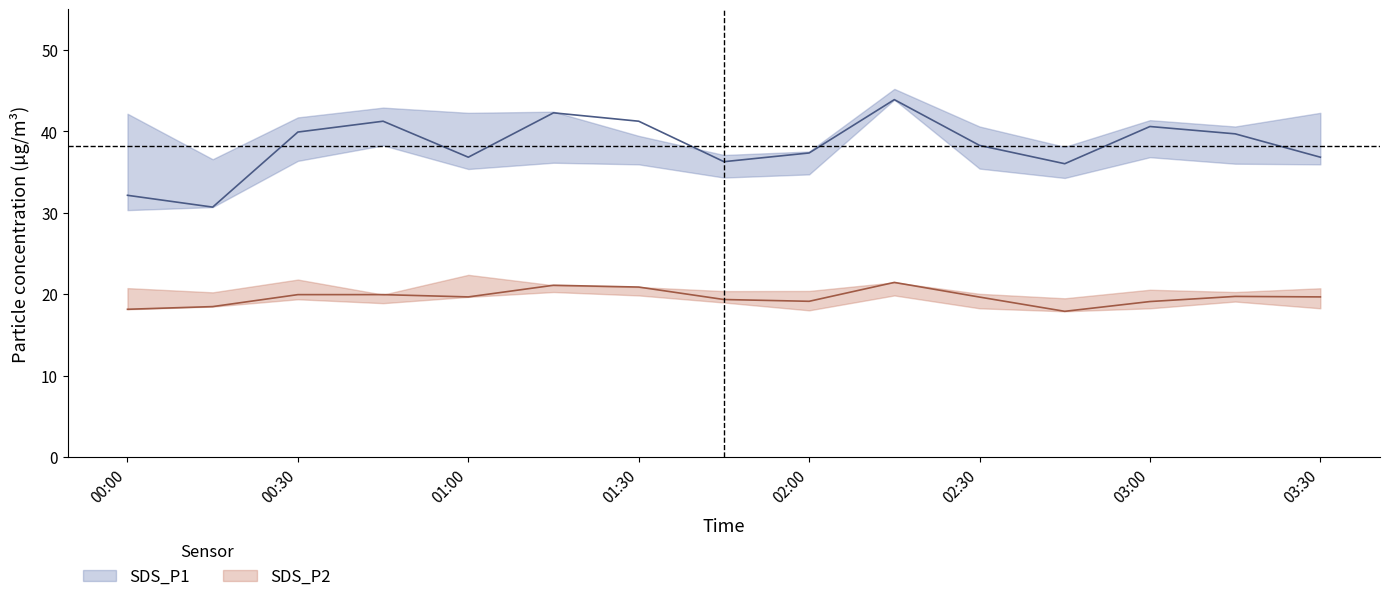

What is the difference between the maximum and second lowest values in the SDS_P2_upper series?

2.4